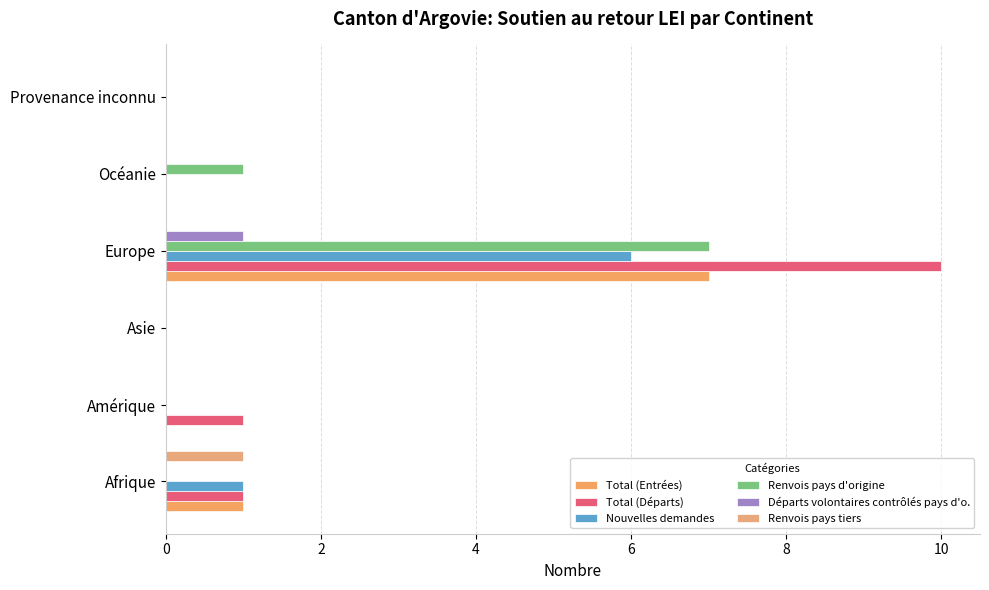

Reading right to left, extract all data points from this chart.

Total (Entrées): 0	0	7	0	0	1
Total (Départs): 0	0	10	0	1	1
Nouvelles demandes: 0	0	6	0	0	1
Renvois pays d'origine: 0	1	7	0	0	0
Départs volontaires contrôlés pays d'o.: 0	0	1	0	0	0
Renvois pays tiers: 0	0	0	0	0	1